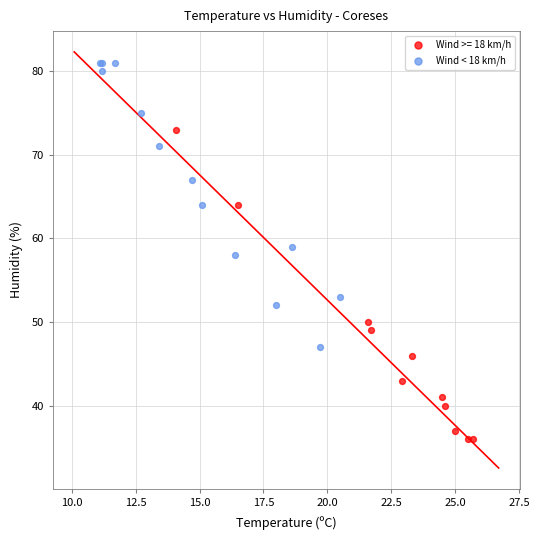

Which series contains the lowest Y value?

Wind >= 18 km/h